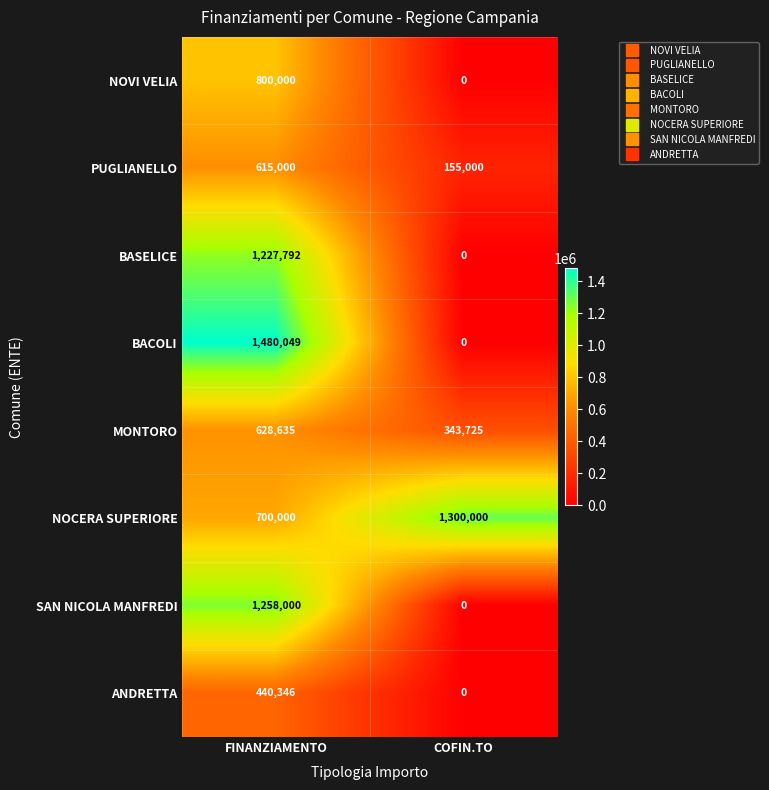

What is the difference between the SAN NICOLA MANFREDI values at COFIN.TO and FINANZIAMENTO?

1258000